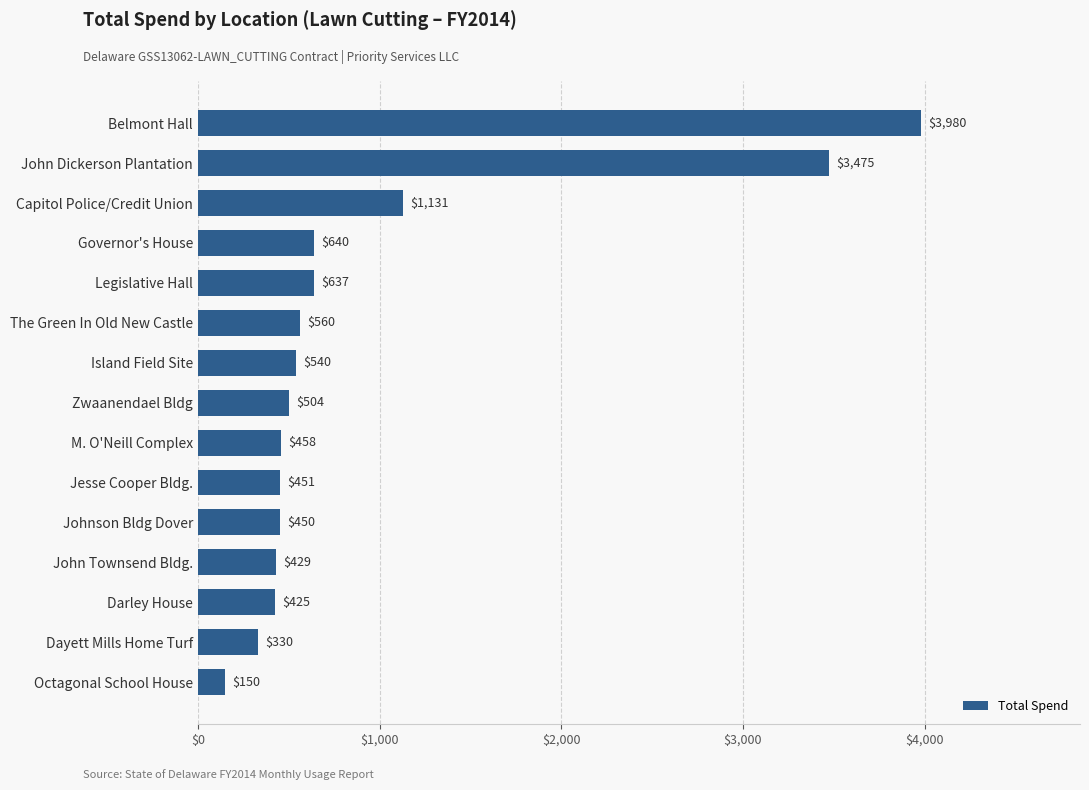

Approximately how many times larger is the value at Capitol Police/Credit Union compared to Darley House?

2.7